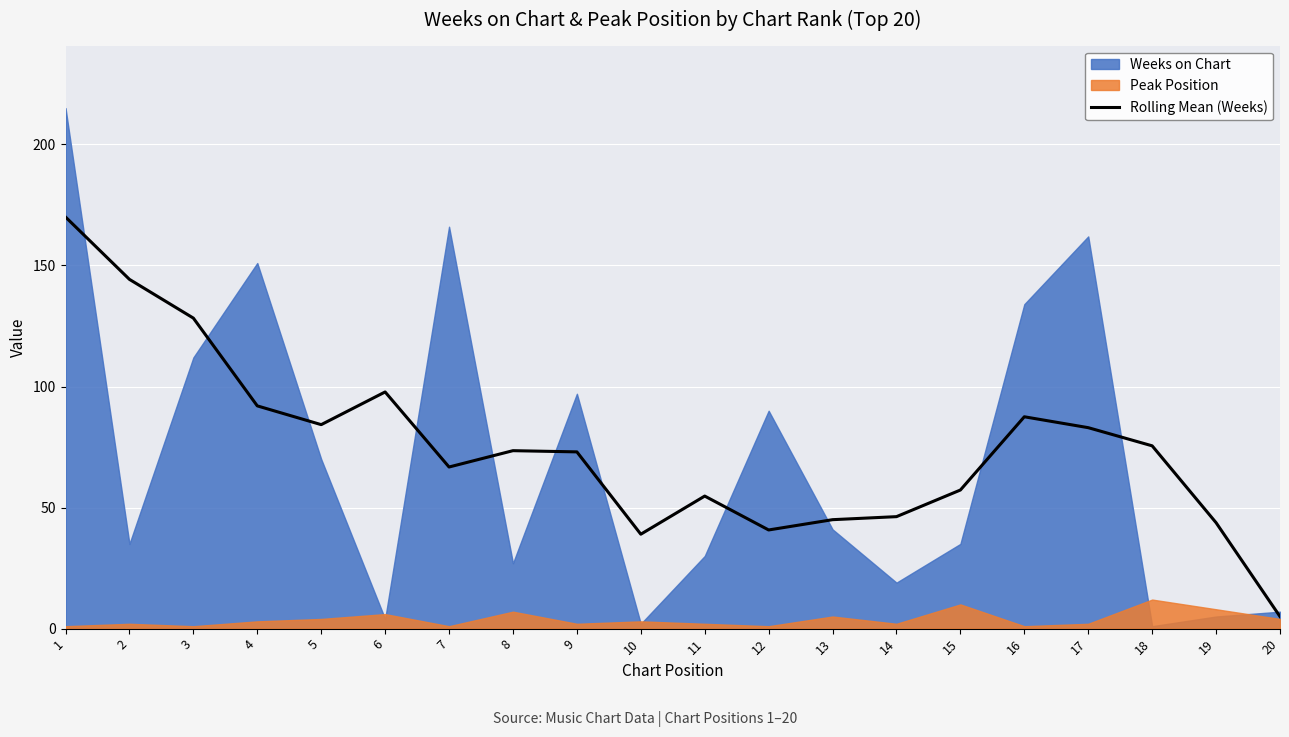

How many values exceed 73?

10